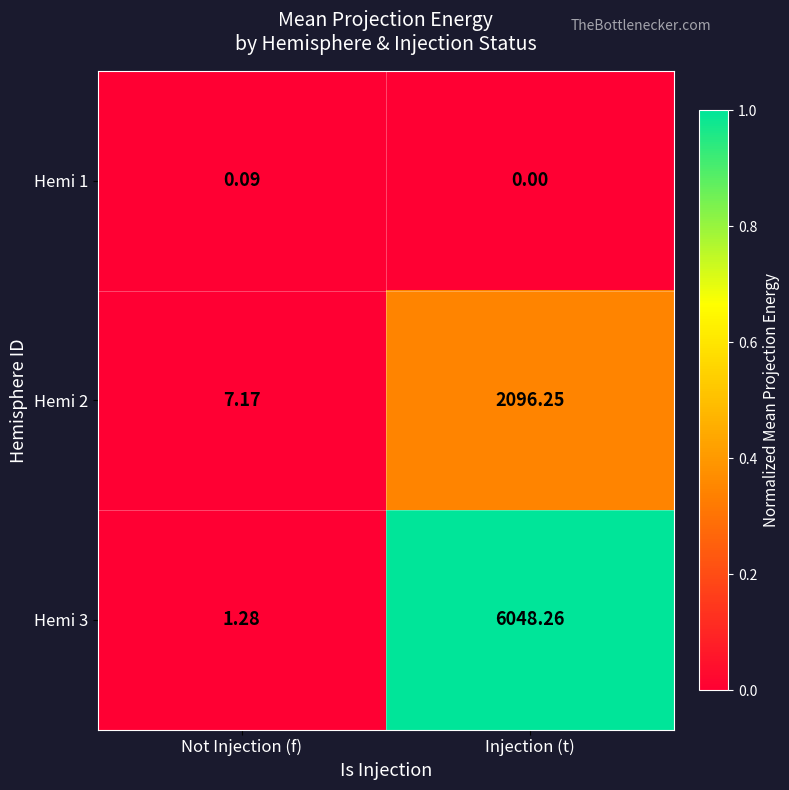

At which label does Hemi 1 reach its peak?

Not Injection (f)